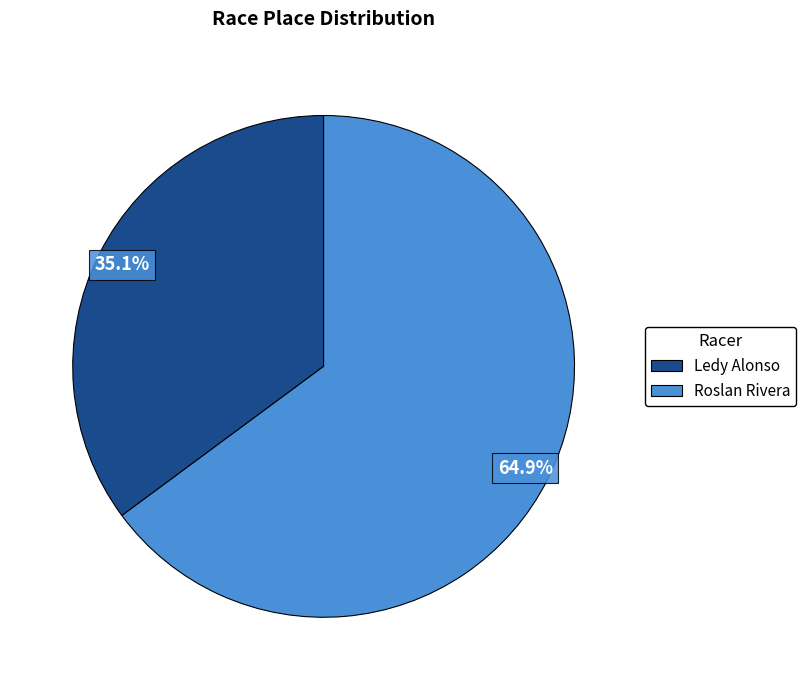

To the nearest percent, what is the average slice percentage?

50%